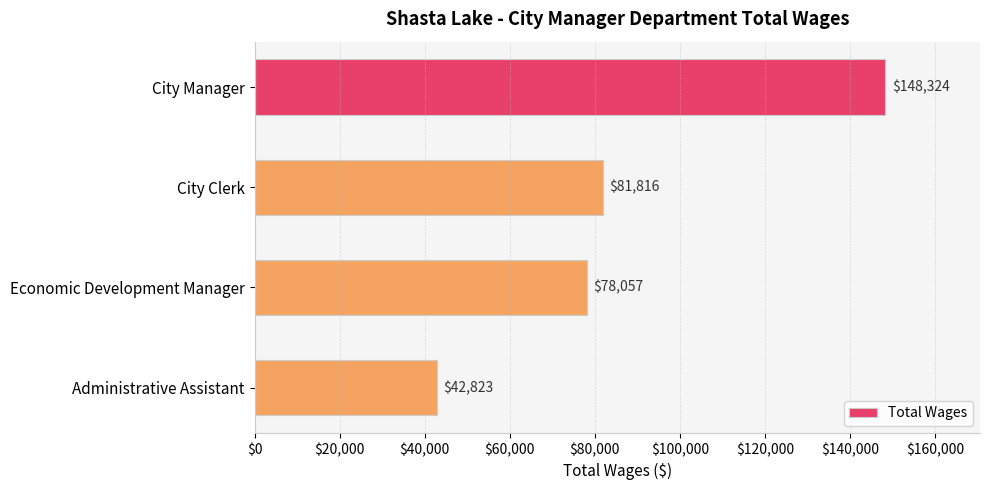

Reading top to bottom, what are all the values shown in this chart?

City Manager=148324	City Clerk=81816	Economic Development Manager=78057	Administrative Assistant=42823